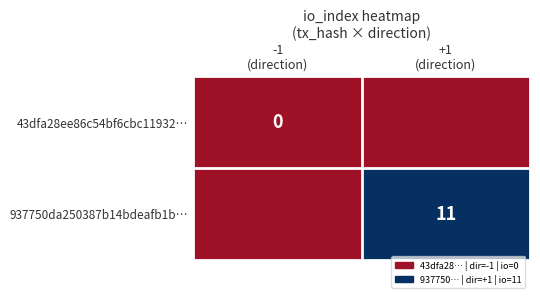

At which category does the chart reach its minimum across all series?

-1
(direction)